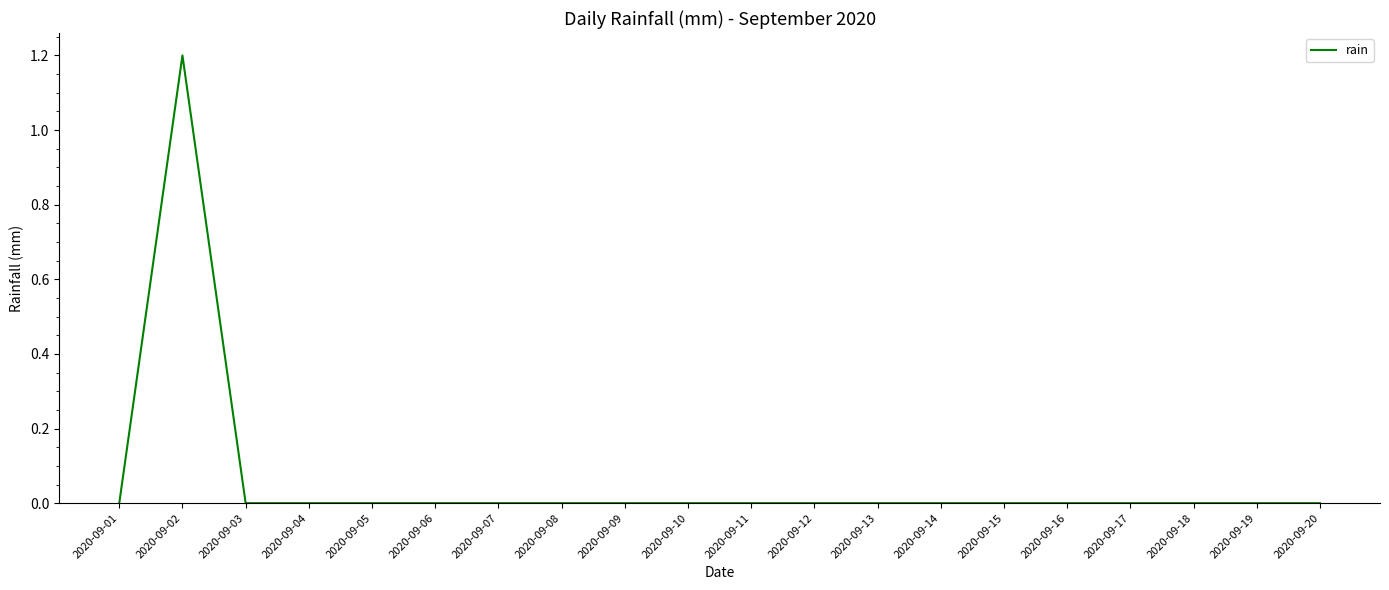

What is the greatest value displayed?

1.2